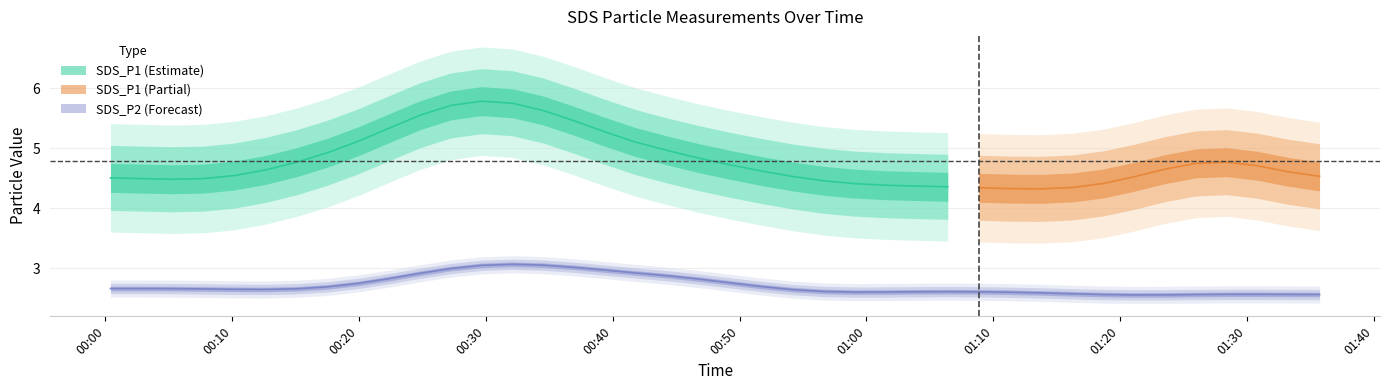

Which has a higher value, SDS_P2 or 27?

SDS_P2